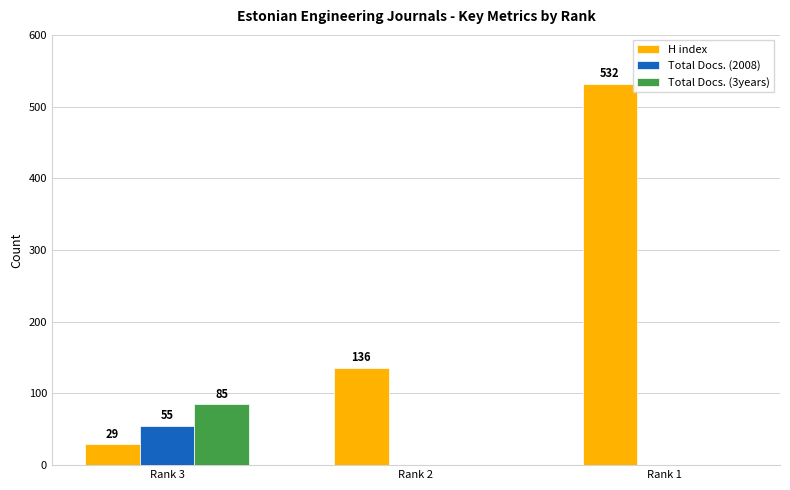

What is the maximum value shown in the chart?

532